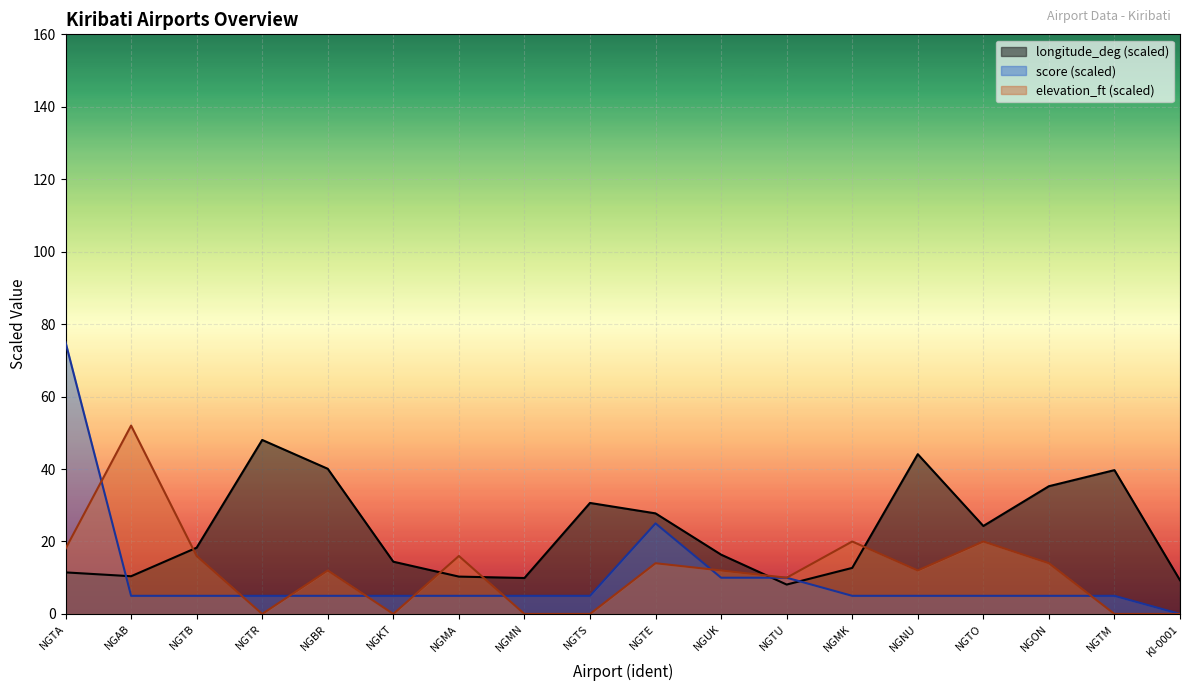

At KI-0001, list the series in order from smallest to largest.

score, elevation_ft, longitude_deg